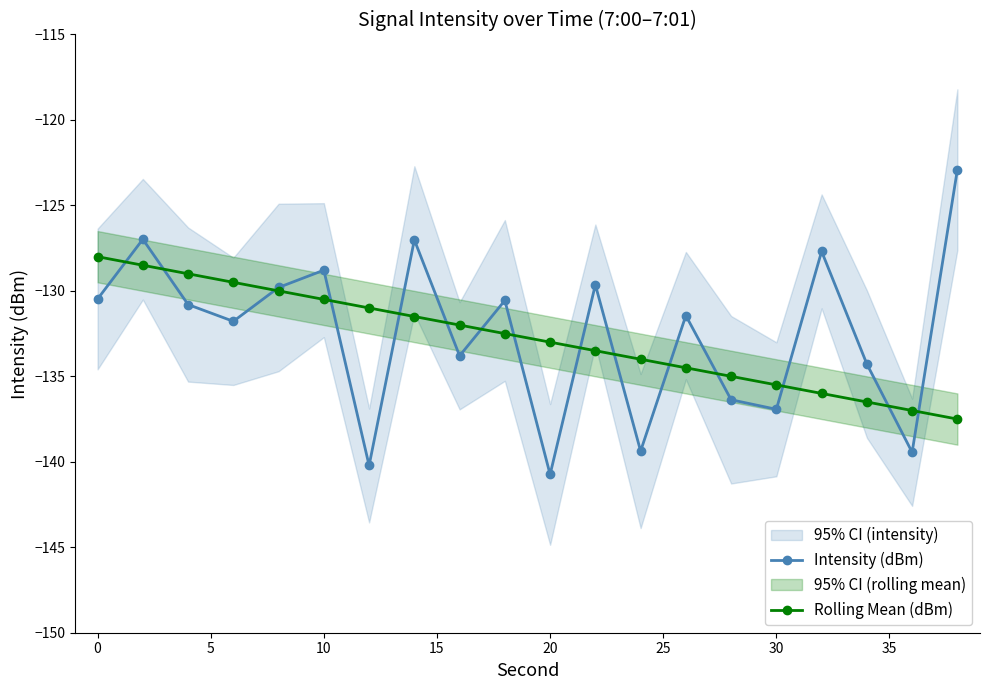

Is this an area chart (filled region under the line)?

No